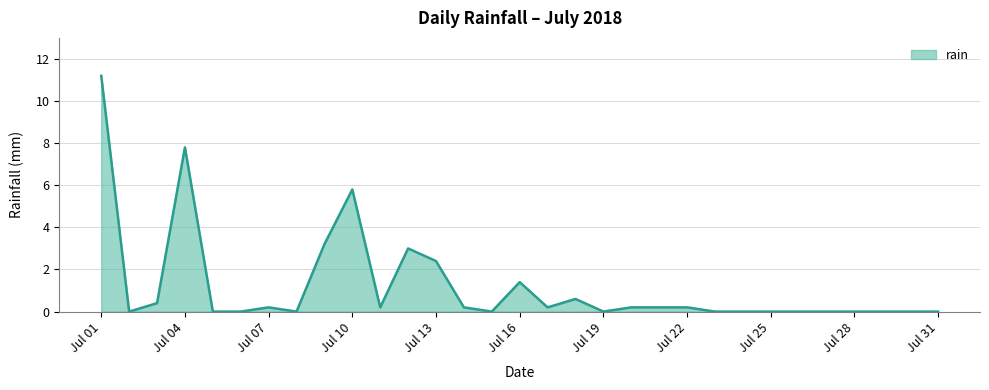

What is the difference between the maximum and minimum values?

11.2